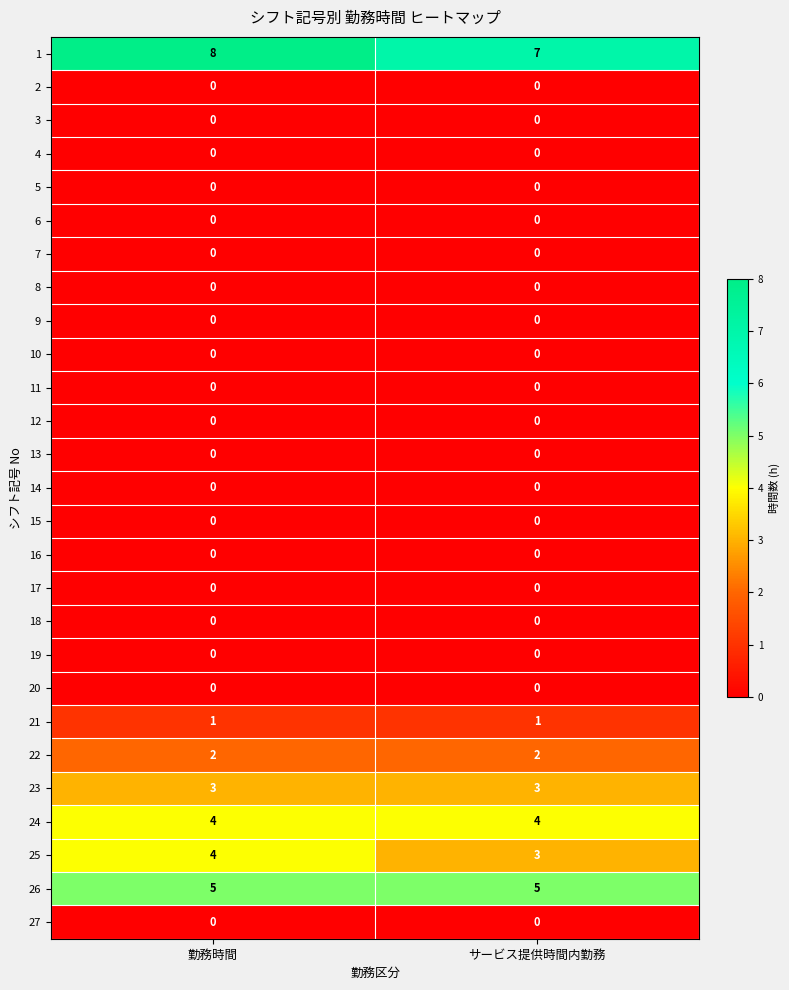

What is the greatest value displayed?

8